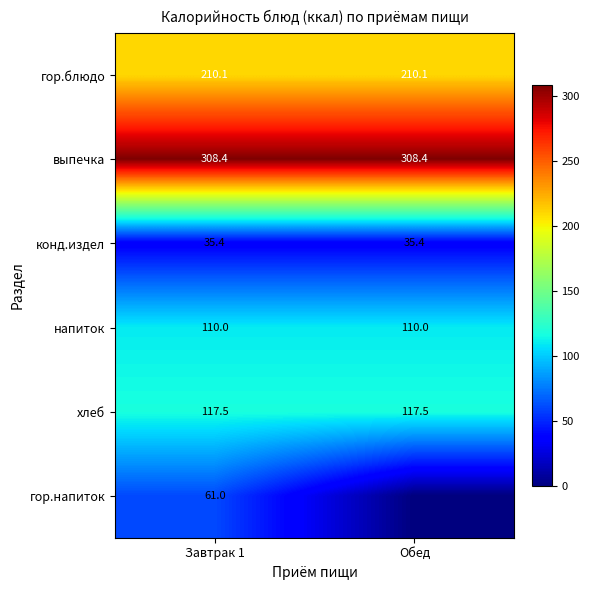

What is the sum of the напиток values at Обед and Завтрак 1?

220.0